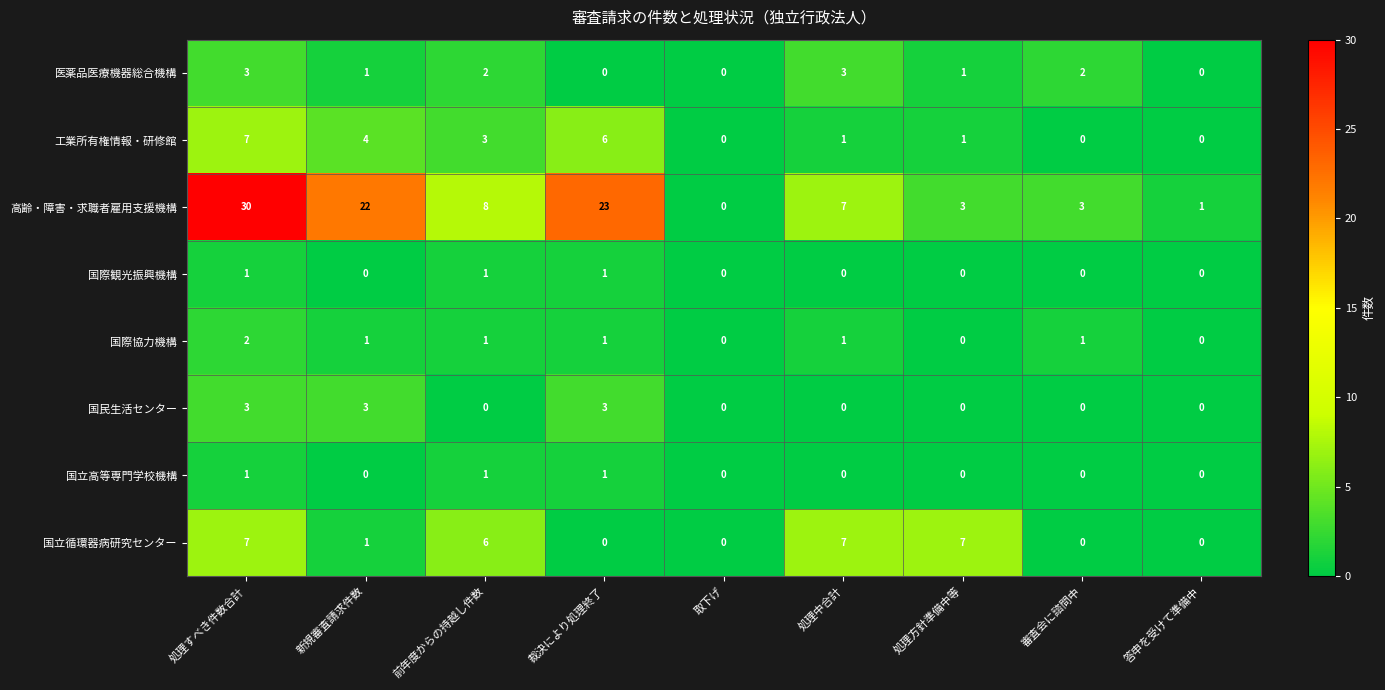

At which category does the chart reach its peak across all series?

処理すべき件数合計